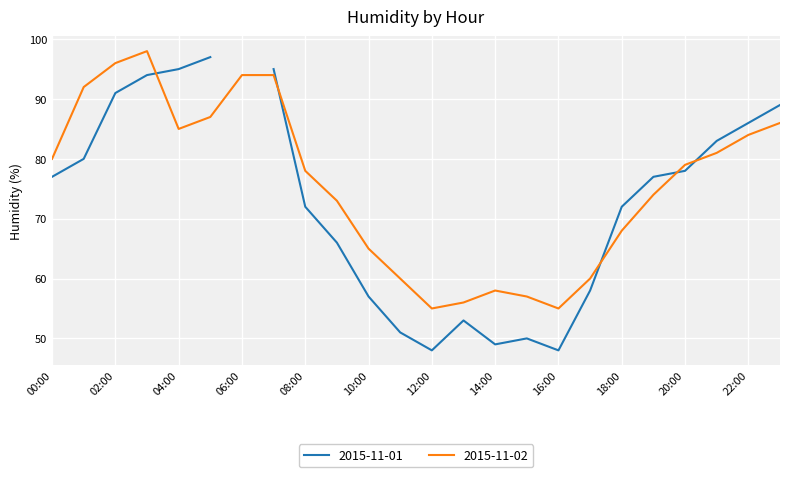

The 2015-11-02 series shows 79 at 20:00. True or false?

True